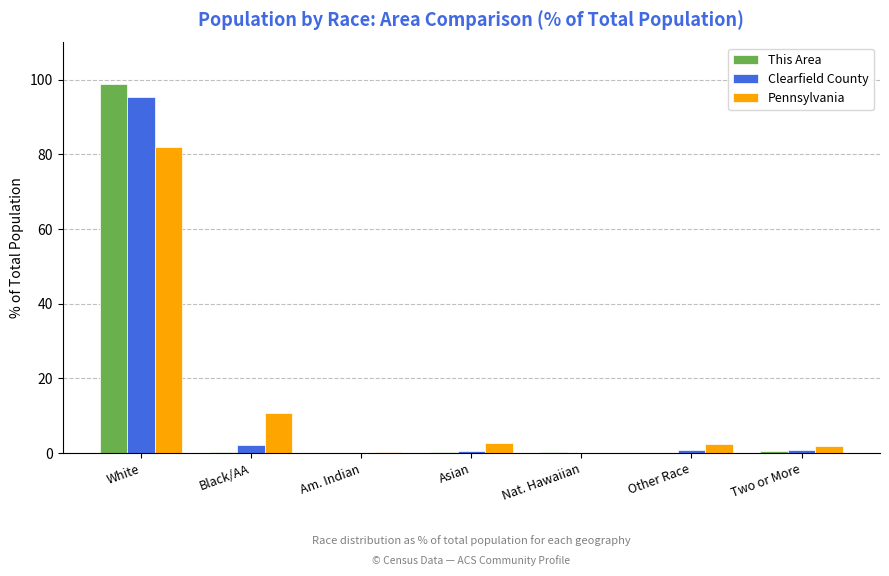

The Clearfield County series shows 0.0 at Nat. Hawaiian. True or false?

True